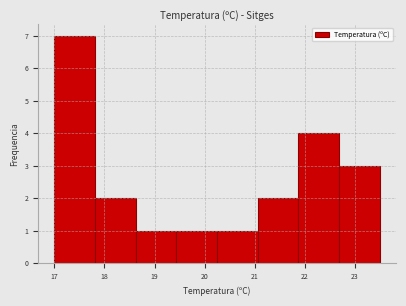

Reading left to right, transcribe this chart: for each bar, give the range it covers on the x-axis and its height. Neither the bar edges nor the heights are printed on the chart, so give them approximately, as read against the axes.

17.0 to 17.8: 7
17.8 to 18.6: 2
18.6 to 19.4: 1
19.4 to 20.3: 1
20.3 to 21.1: 1
21.1 to 21.9: 2
21.9 to 22.7: 4
22.7 to 23.5: 3